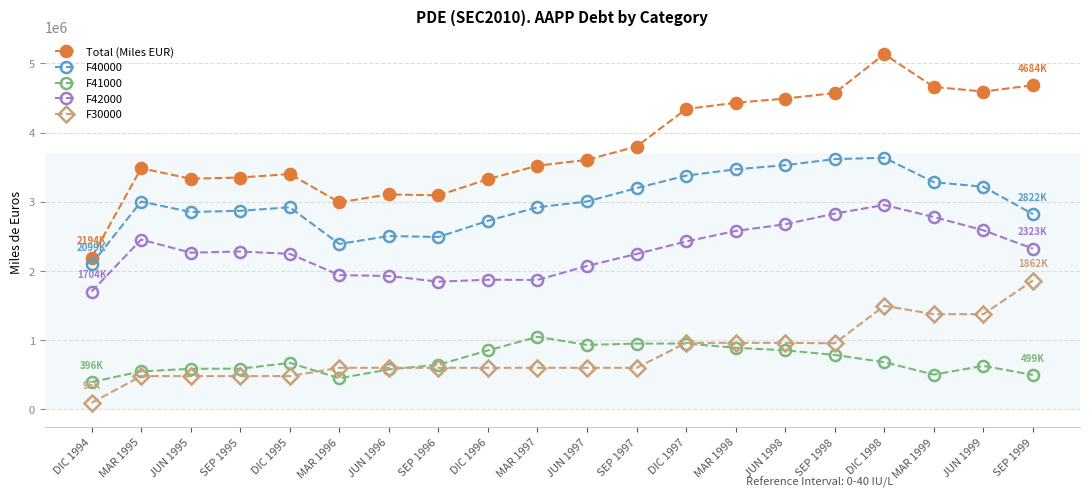

True or false: F41000 and Total (Miles EUR) cross at least once.

False